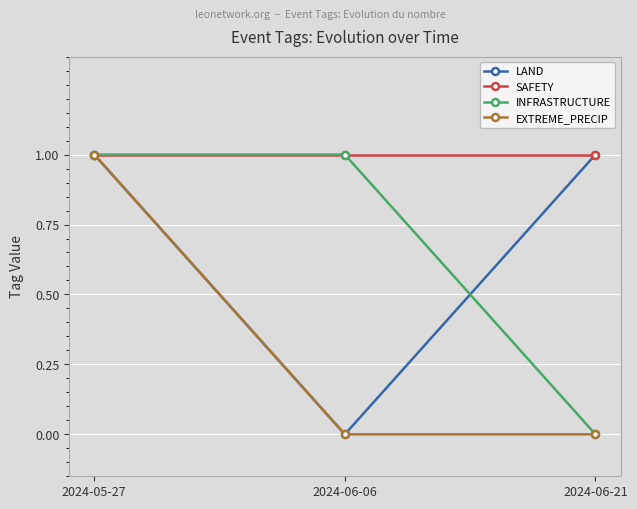

What are all the series names shown in the legend?

LAND, SAFETY, INFRASTRUCTURE, EXTREME_PRECIP